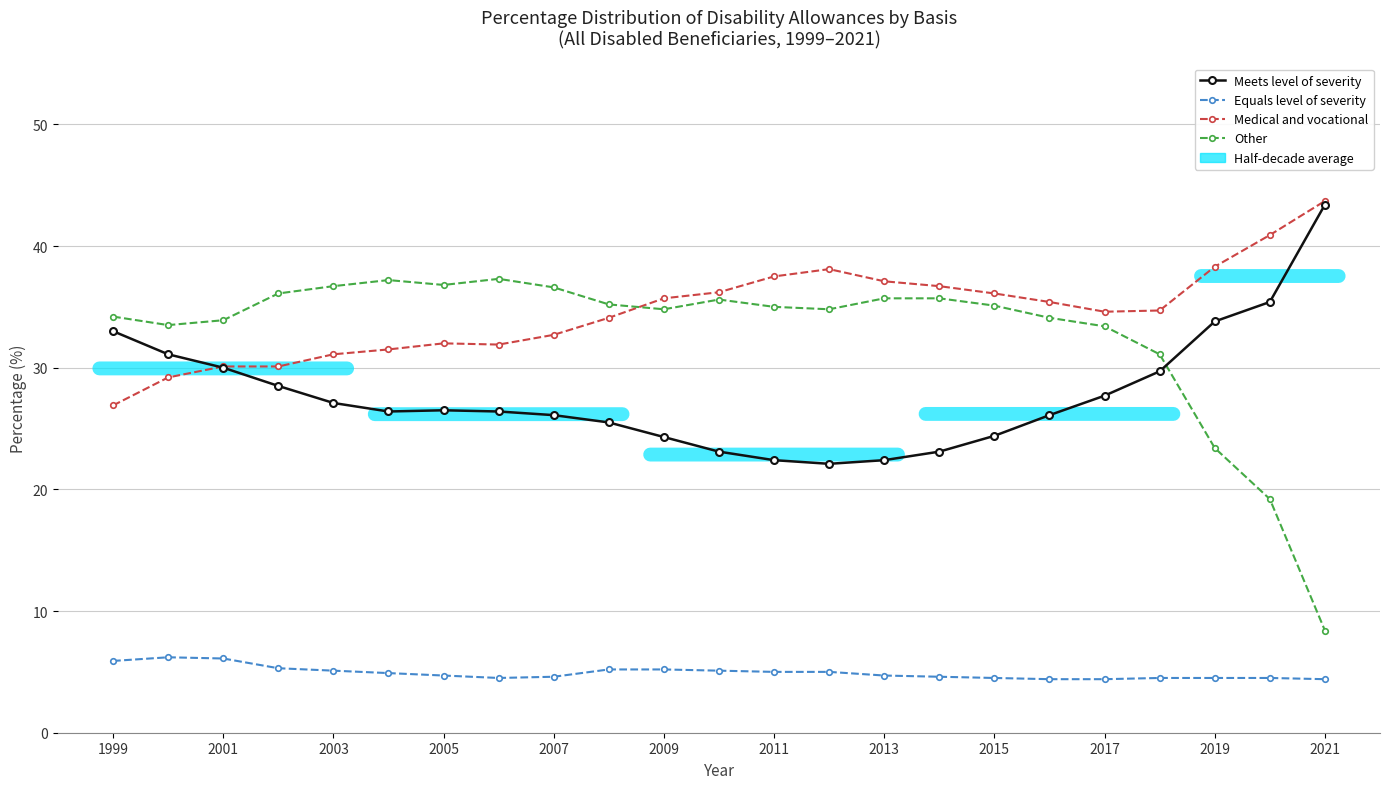

What is the minimum value for Equals level of severity?

4.4